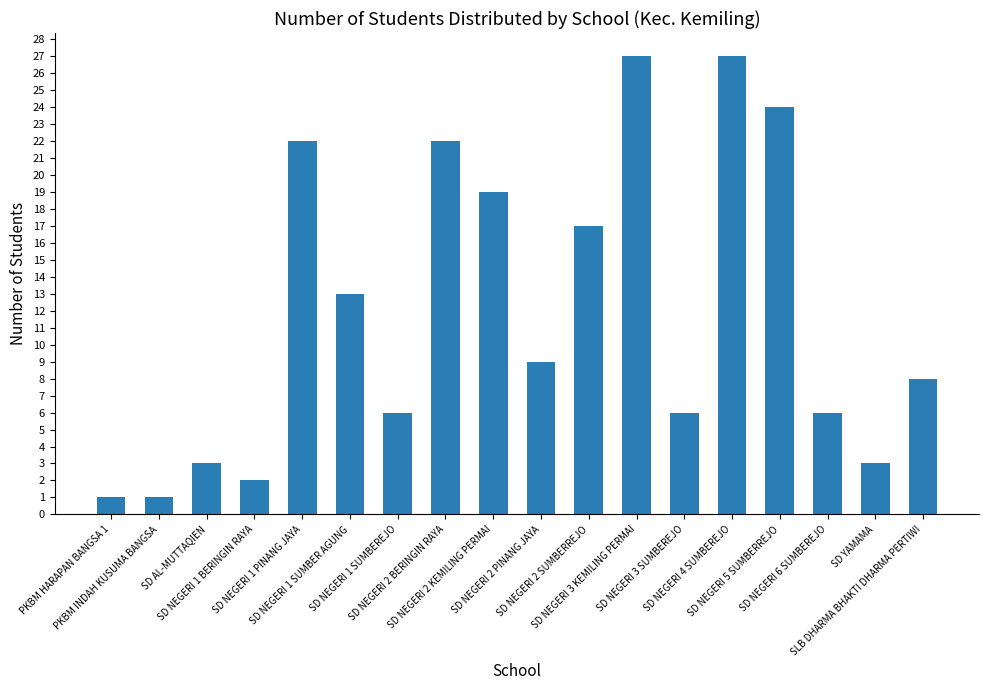

How many series are shown in this chart?

1